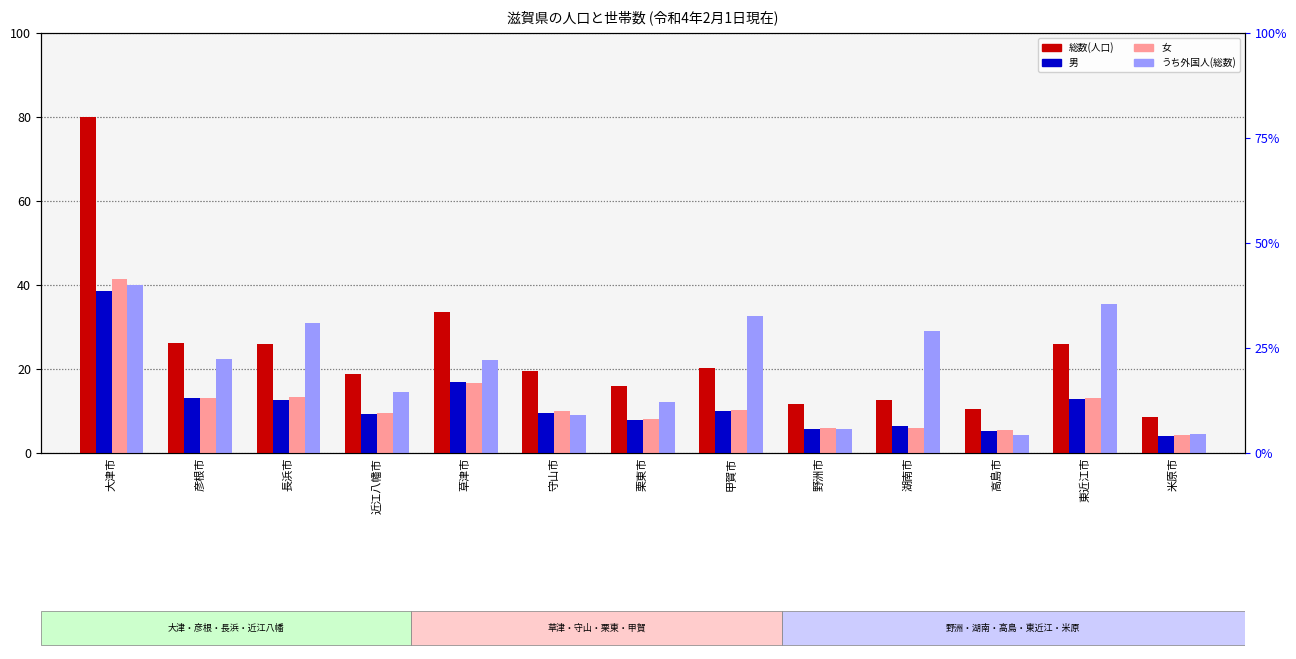

How many data points in 総数(人口) are above 19?

7